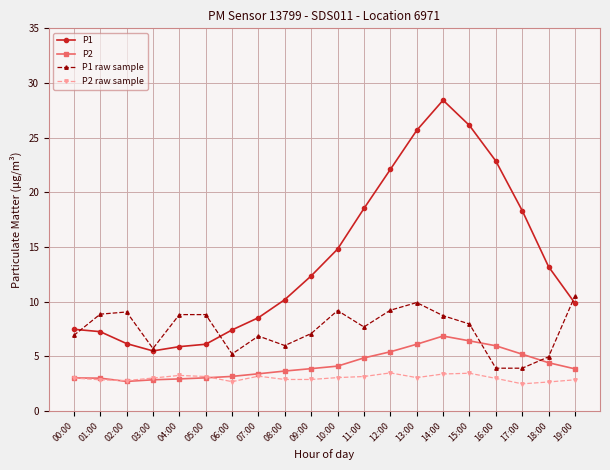

At which label is P1 closest to 16?

10:00